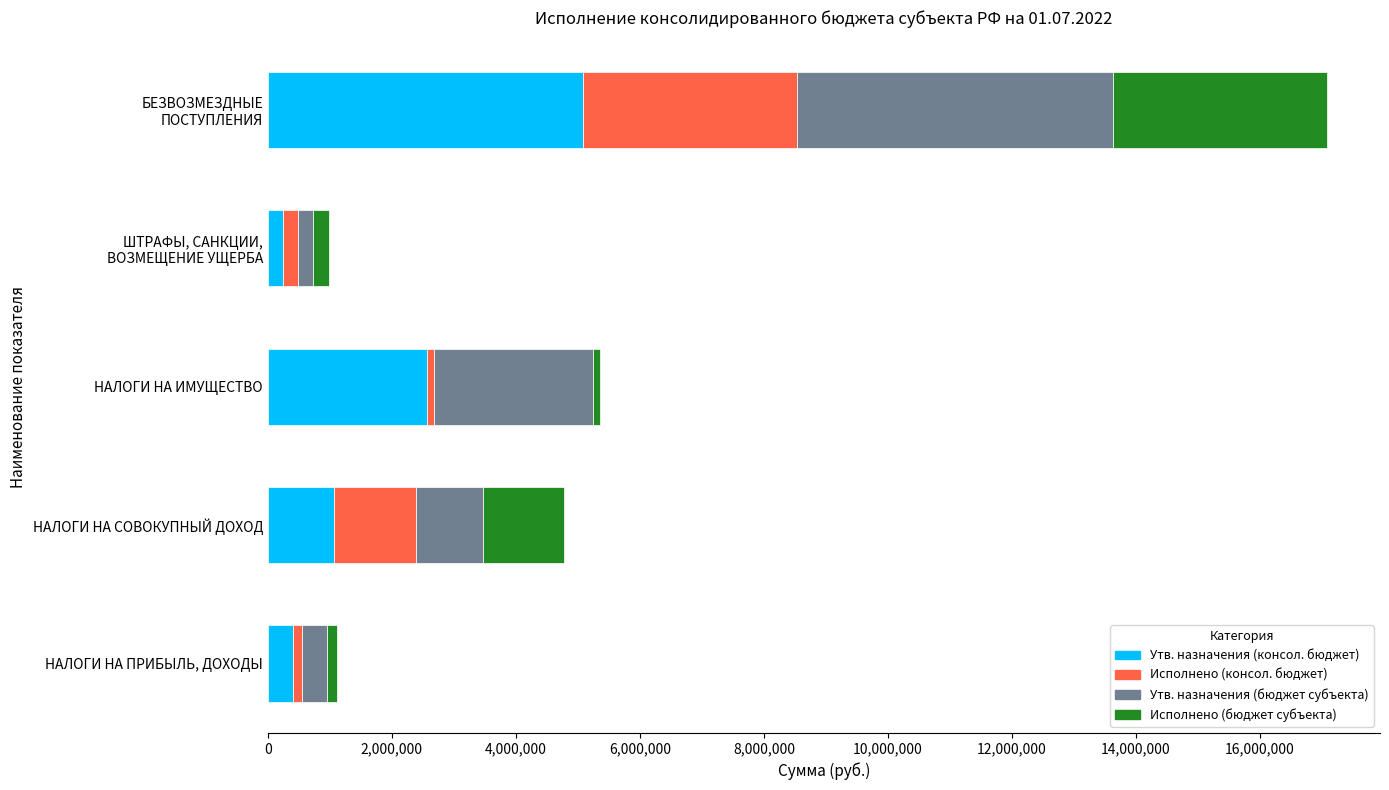

What is the maximum value for Утв. назначения (консол. бюджет)?

5089000.0